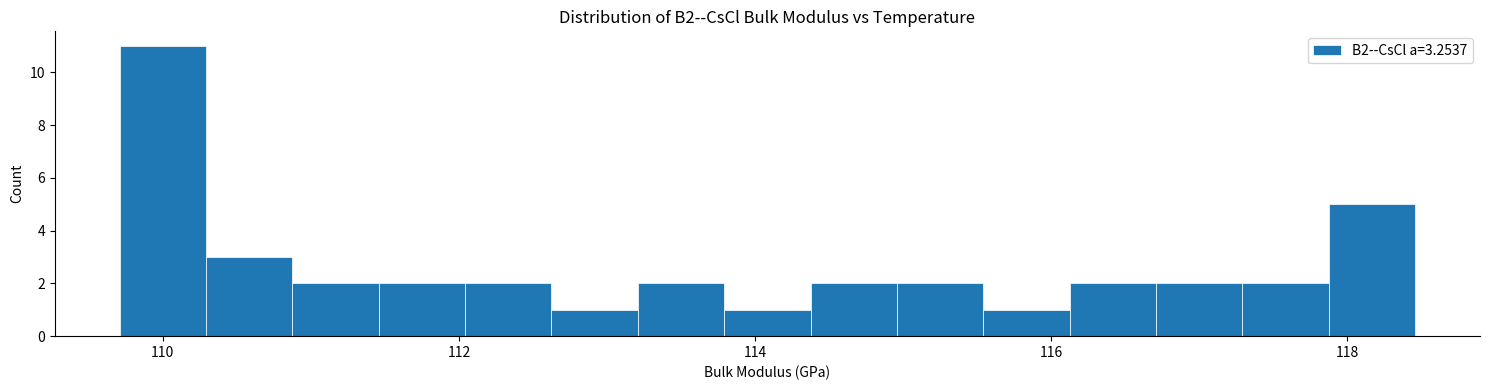

Around what value on the x-axis is the tallest bar? Give the approximate position of its centre, as read against the axis.

110.0